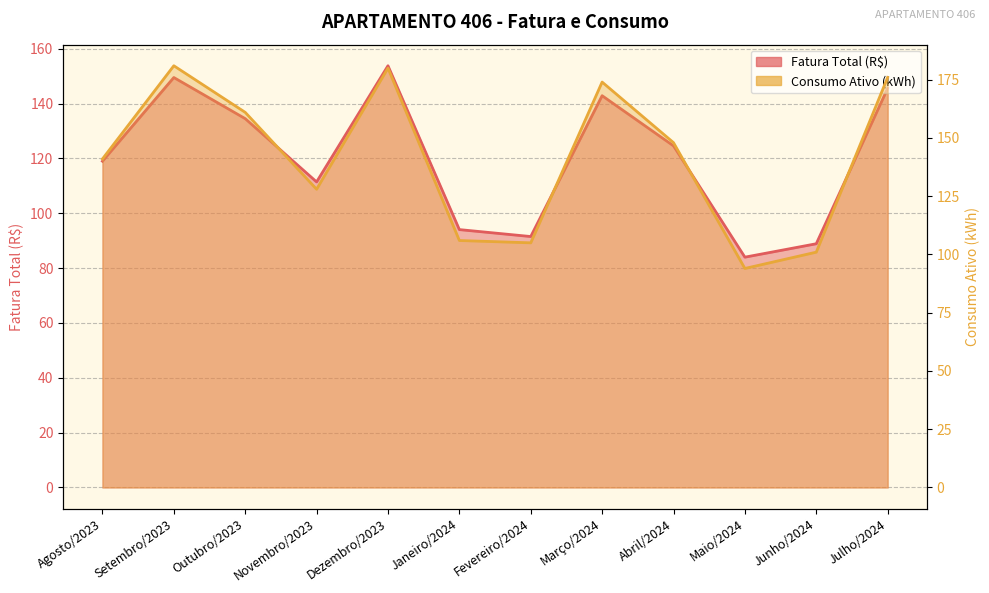

List the series in order of their peak value, highest first.

Consumo Ativo (kWh), Fatura Total (R$)